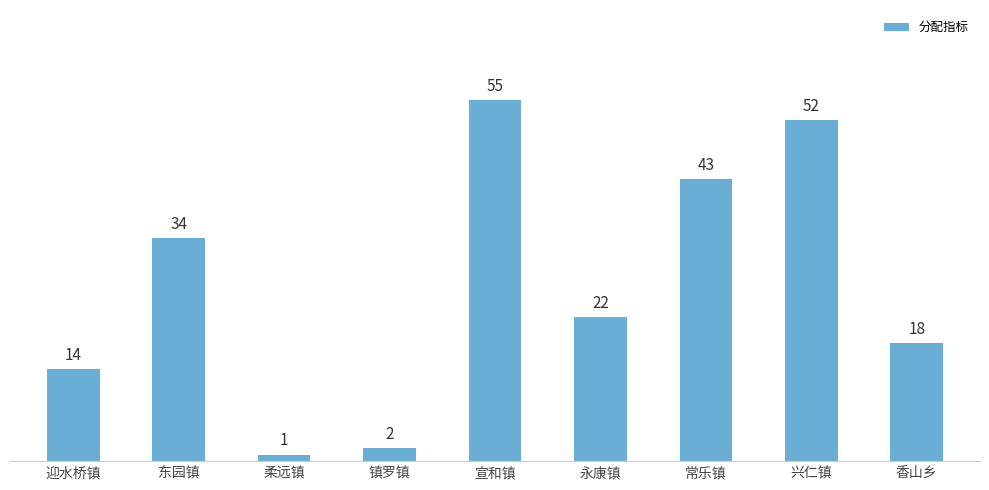

True or false: the data shows 2 at 镇罗镇.

True